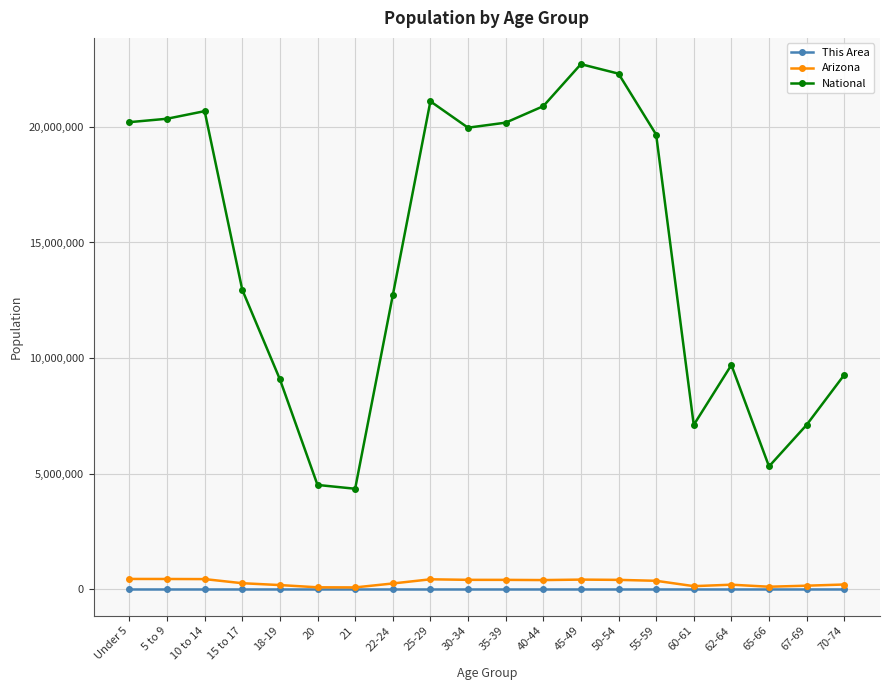

Which series has the largest total across all categories?

National